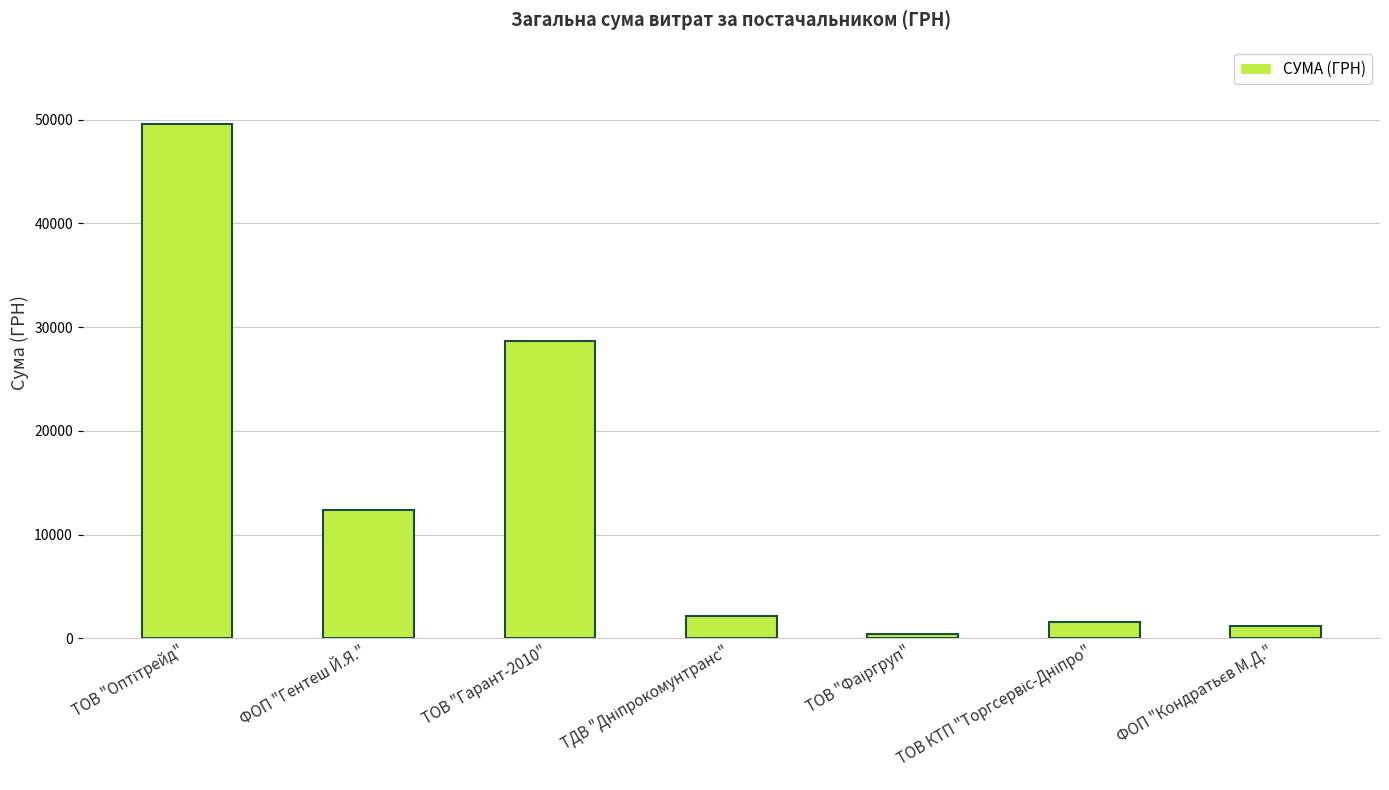

What is the ratio of the value at ФОП "Гентеш Й.Я." to the value at ТОВ КТП "Торгсервіс-Дніпро"?

8.0